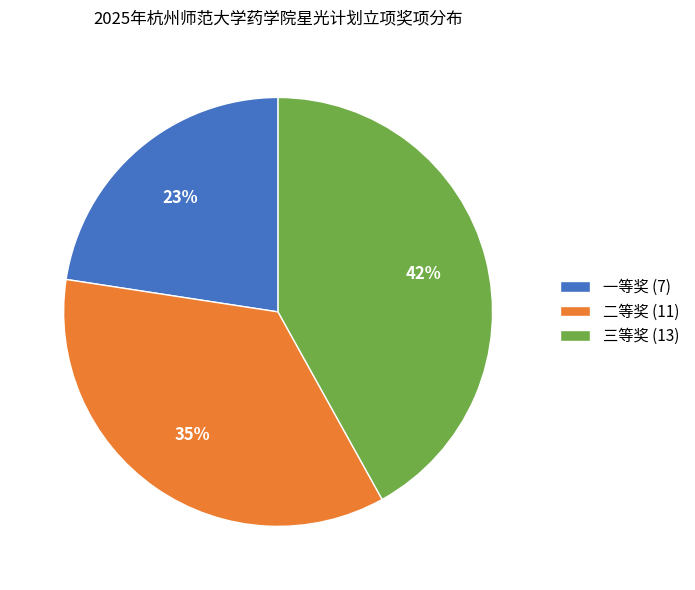

Approximately how many times larger is the value at 二等奖 (11) compared to 三等奖 (13)?

0.8